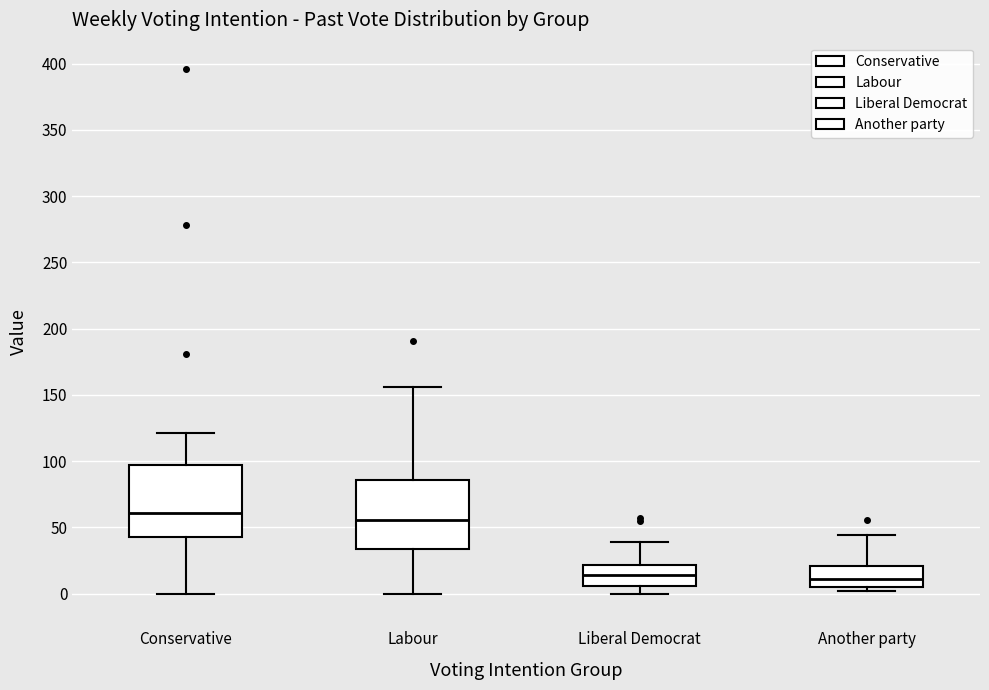

Where is the upper edge of the box for Conservative on the y-axis? The values are not printed on the chart, so give them approximately, as read against the axis.

95